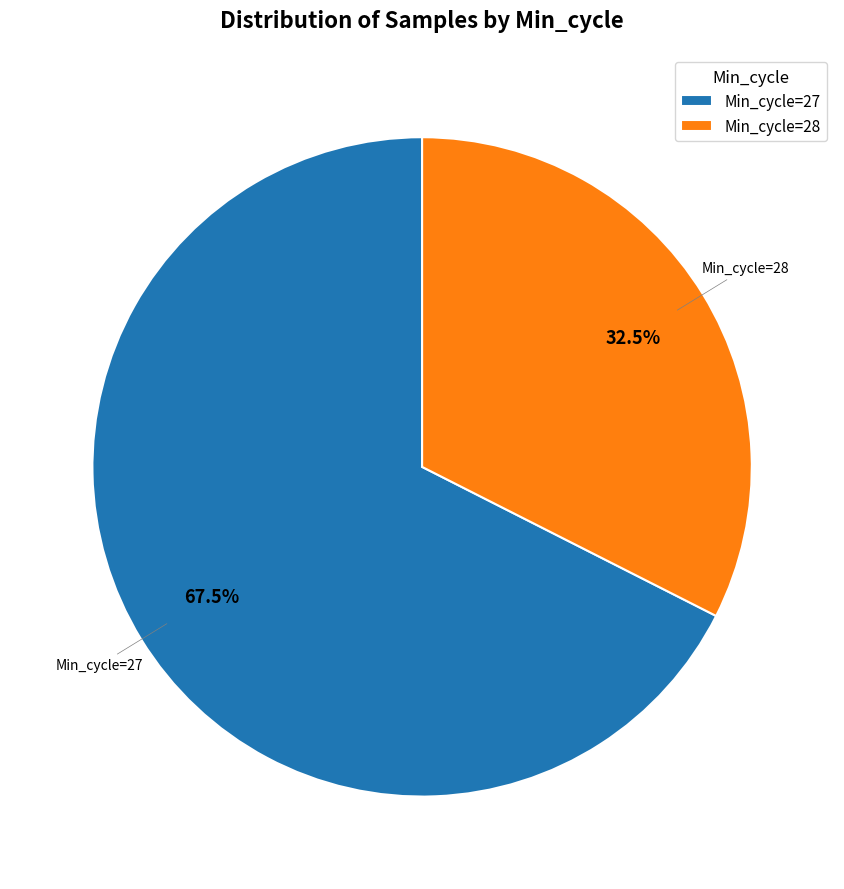

Combined, what portion of the pie is Min_cycle=28 and Min_cycle=27?

100.0%